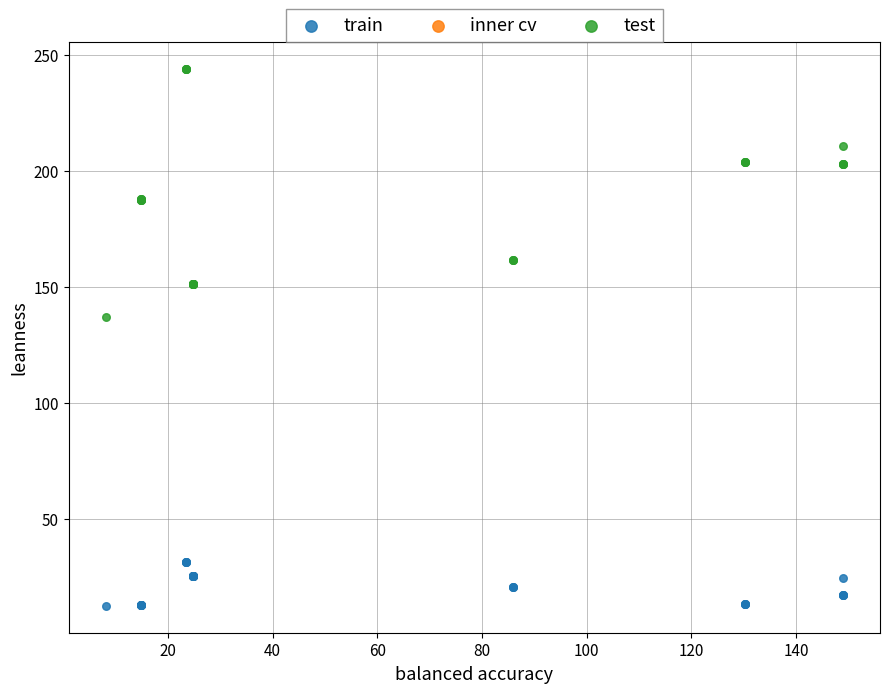

Which series reaches the maximum Y coordinate?

test